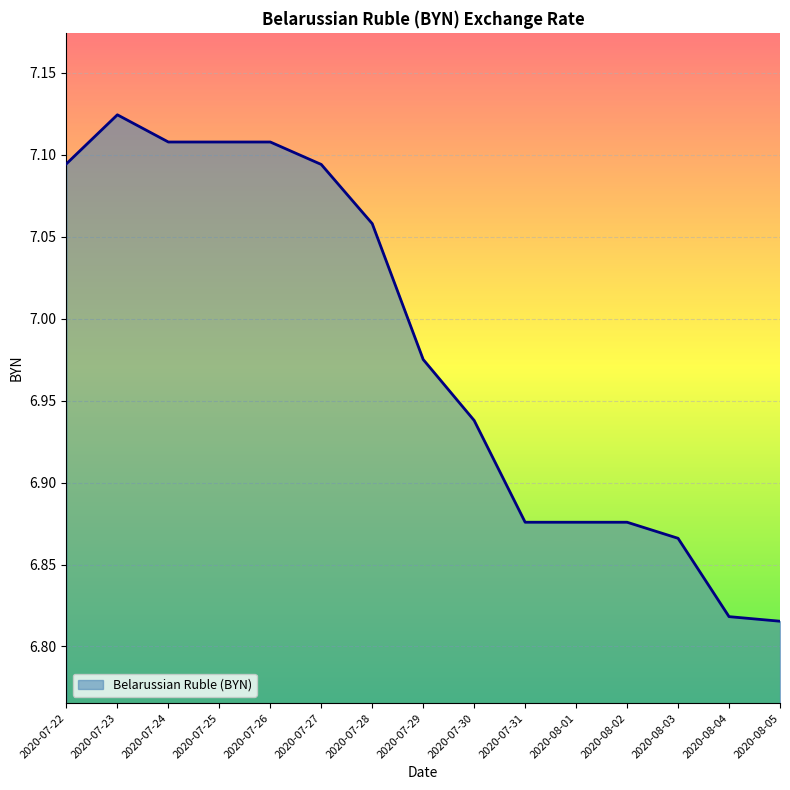

Is it true that the value at 2020-07-25 is 3.2?

False